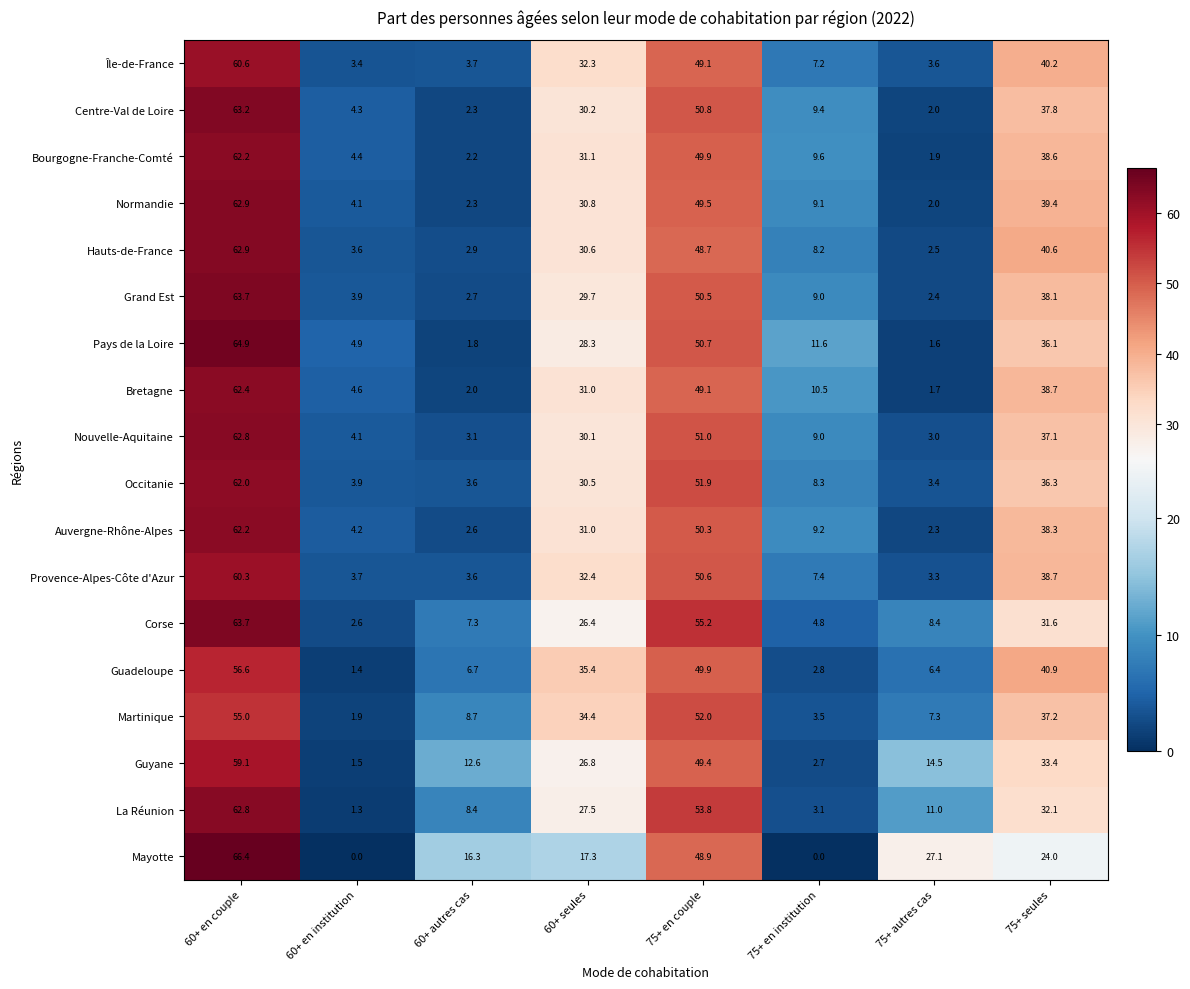

What is the difference between the second highest and minimum values in the Occitanie series?

48.5